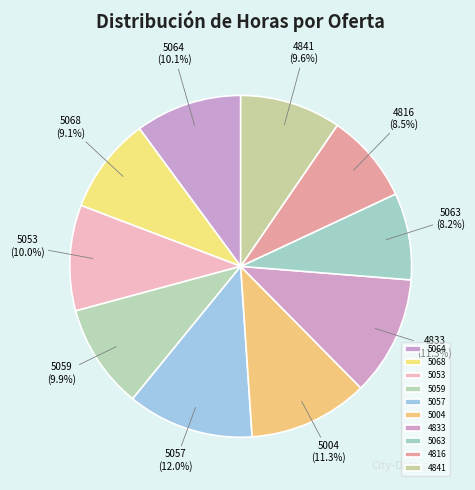

Does 5068 account for over 50% of the chart?

No